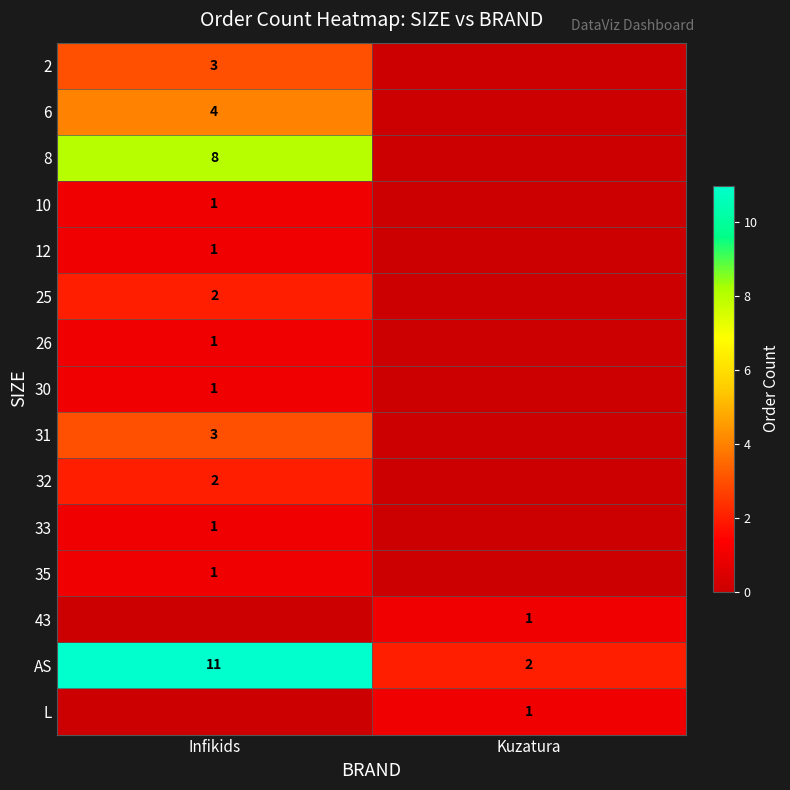

The AS series shows 11 at Infikids. True or false?

True